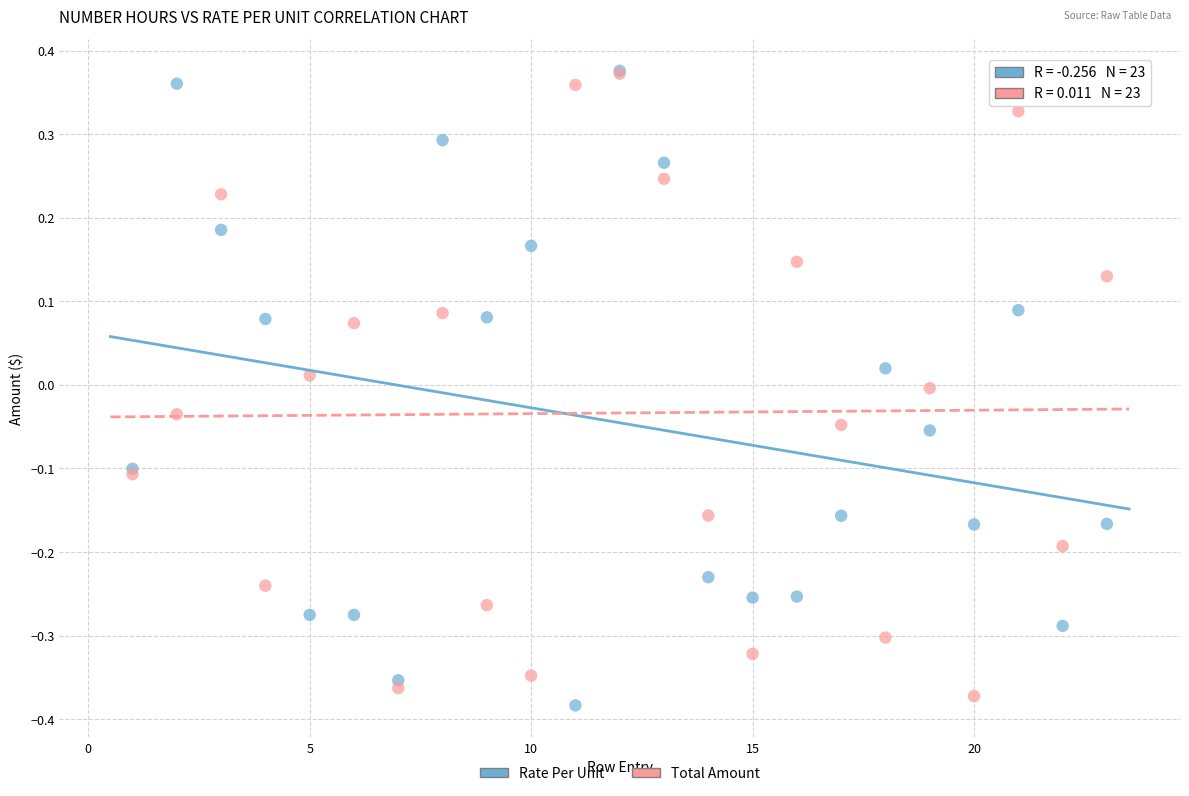

Which series has the largest Y range (max minus min)?

Rate Per Unit